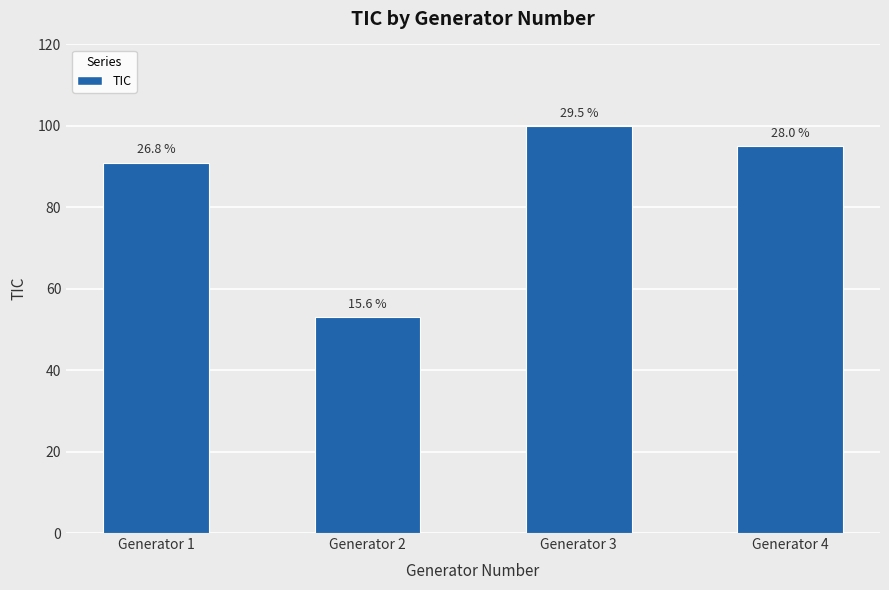

True or false: the data shows 138 at Generator 1.

False